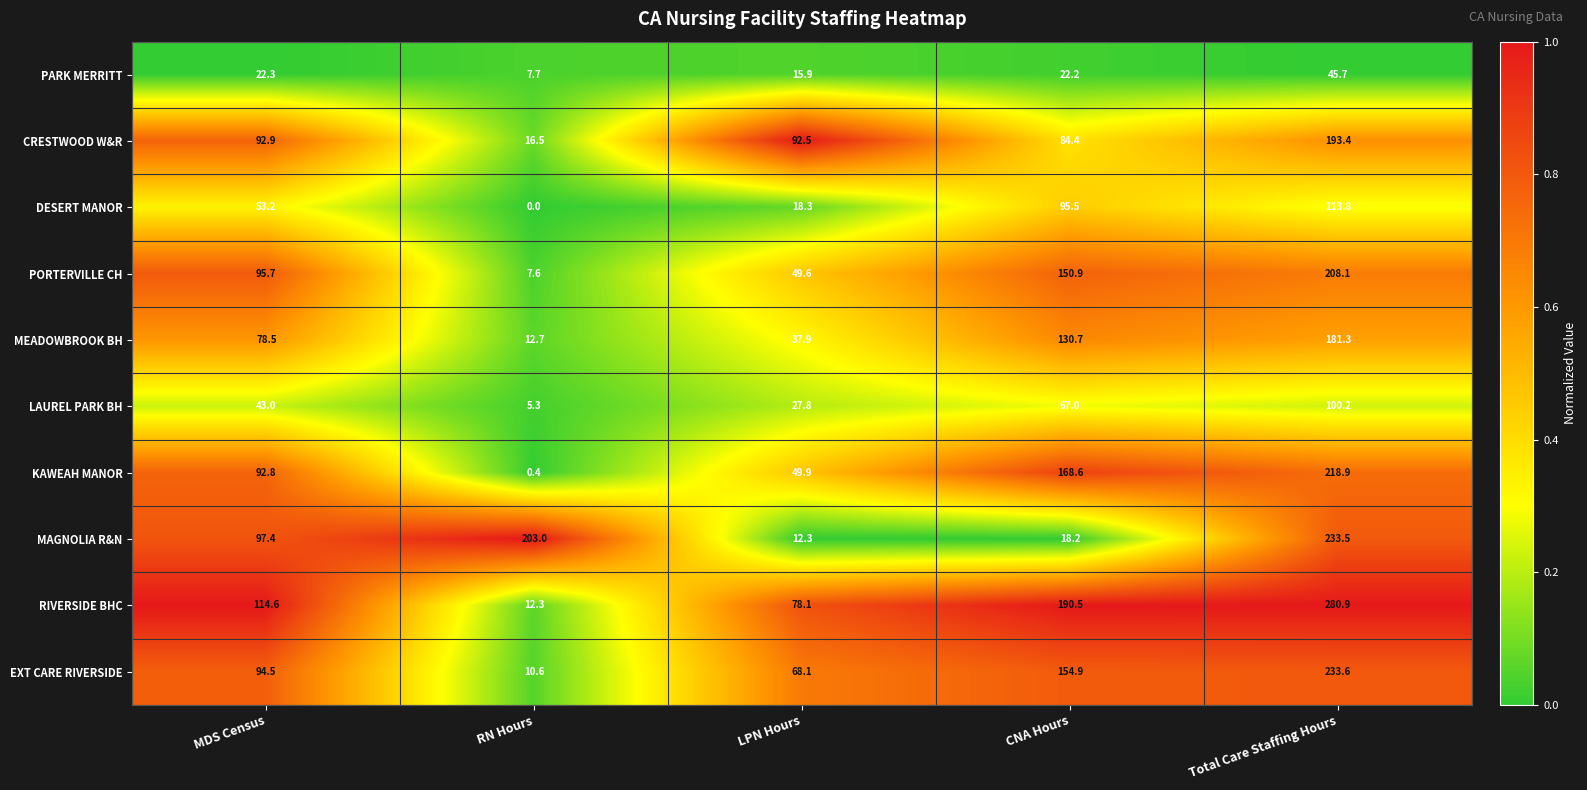

The value of PORTERVILLE CH at LPN Hours is 72.7. True or false?

False